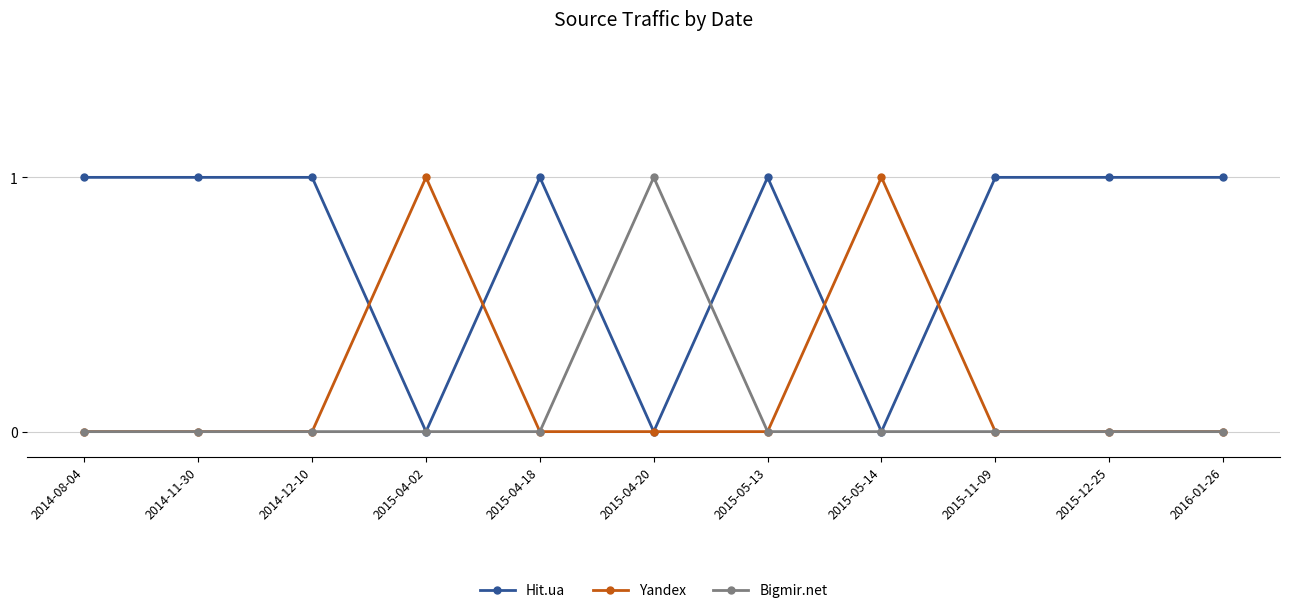

Count the number of categories in the chart.

11